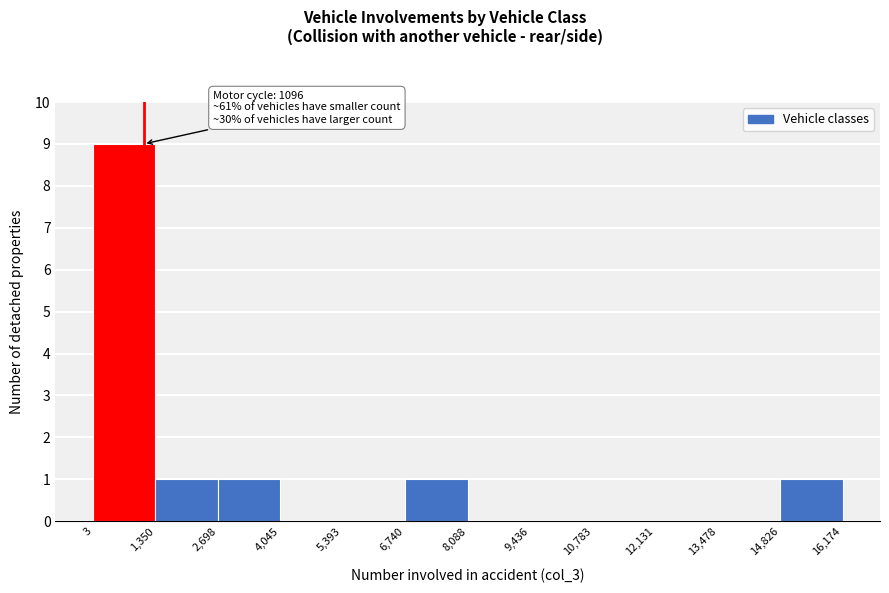

Over which range of the x-axis is the bar tallest?

3 to 1,350